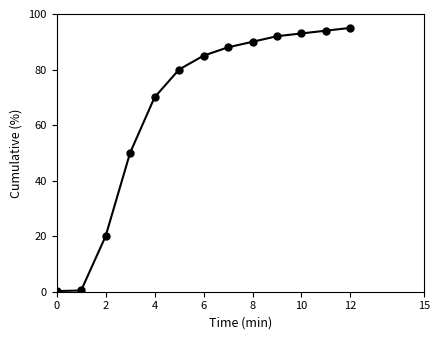

True or false: the data has more than 2 interior local peaks.

False